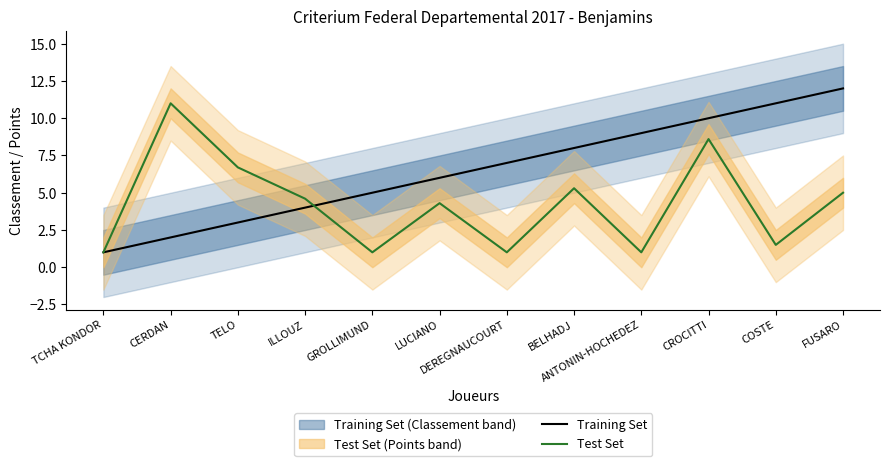

List the series in order of their overall mean, lowest first.

Test Set, Training Set